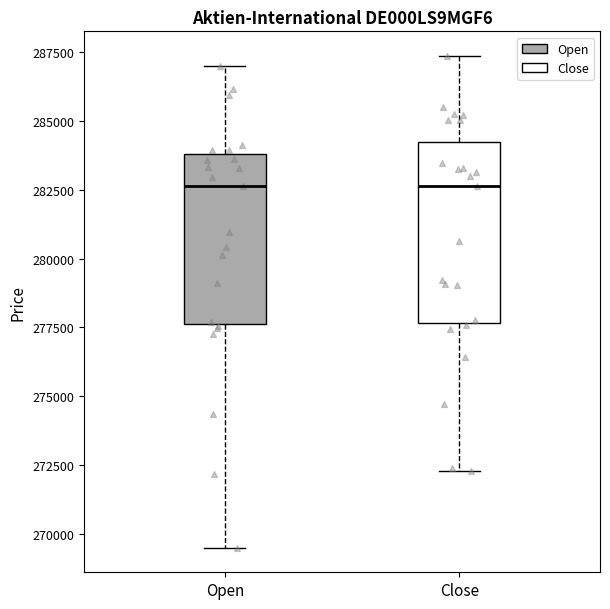

Reading left to right, transcribe this box plot: for each box, give where its median line is, the range the box spans, and where its two whiskers end, as read against the y-axis. The values are not printed on the chart, so give them approximately, as read against the axis.

Open: median 282500, box 277500 to 284000, whiskers 269500 to 287000
Close: median 282500, box 277500 to 284500, whiskers 272500 to 287500